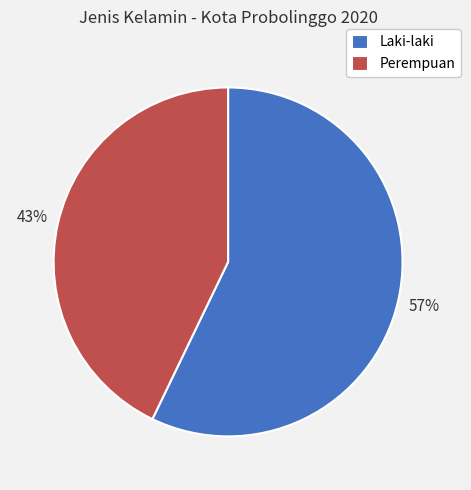

Is the sum of Perempuan and Laki-laki greater than half?

Yes